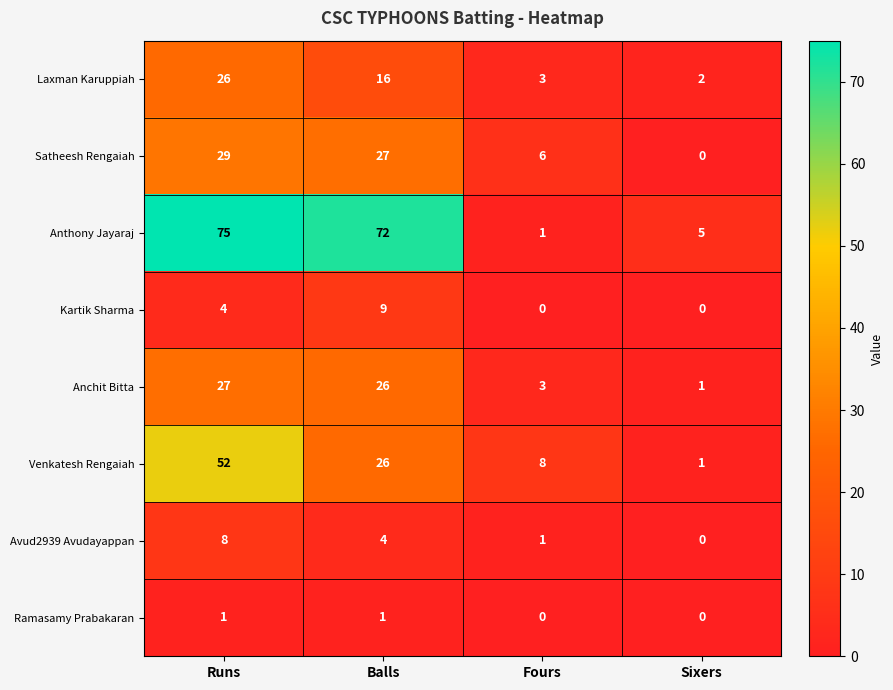

What is the approximate value of Kartik Sharma at Balls?

9